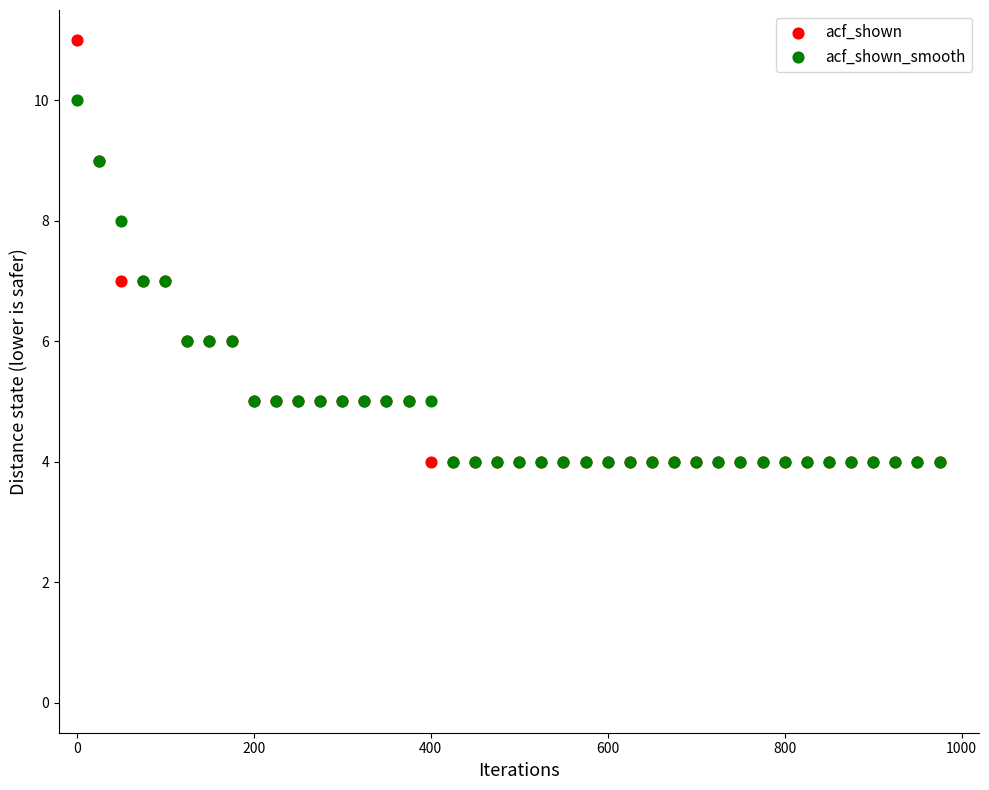

Which series reaches the maximum Y coordinate?

acf_shown